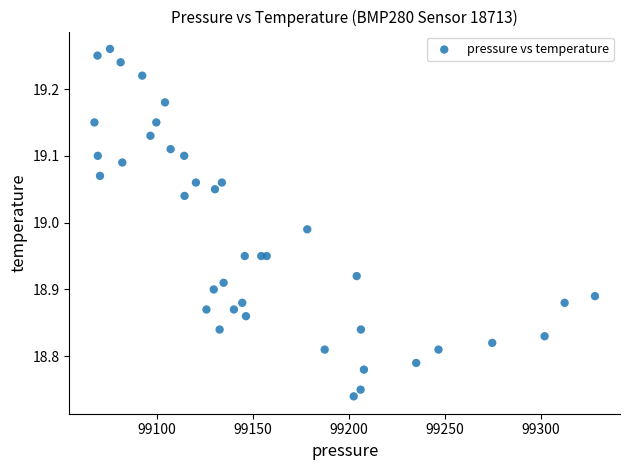

What is the range of Y values (max minus min)?

0.5